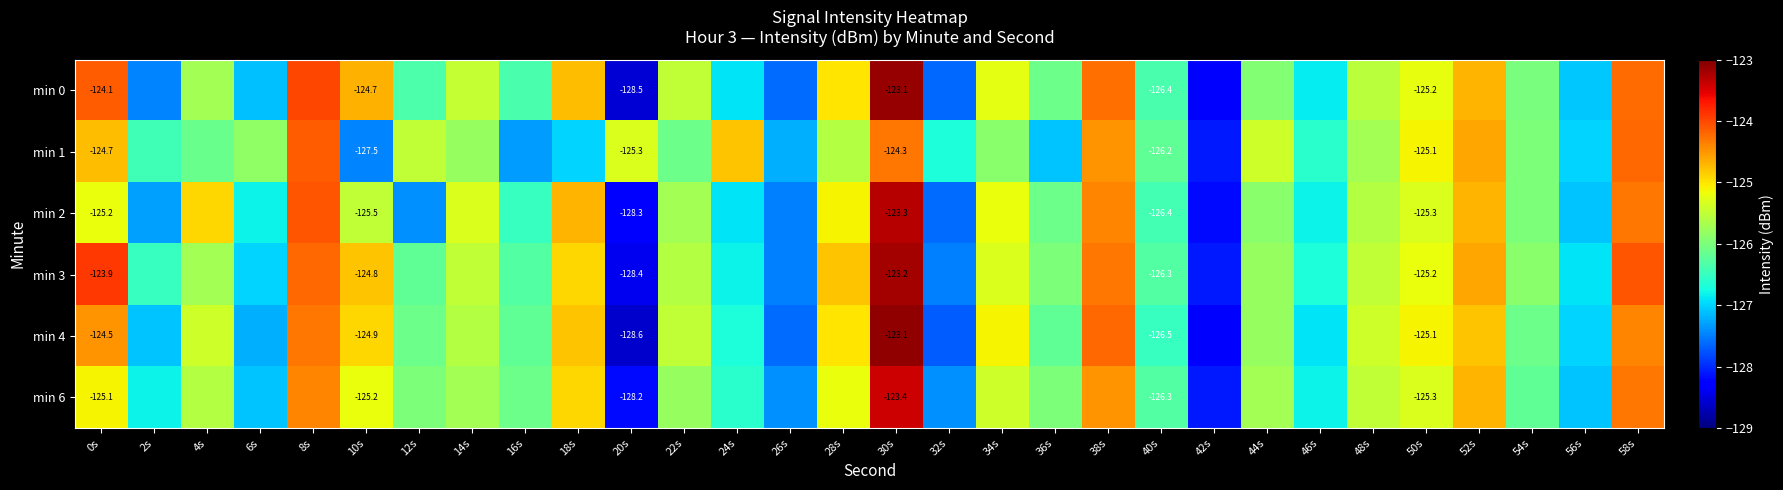

What is the sum of the min 1 values at 10s and 6s?

-253.3